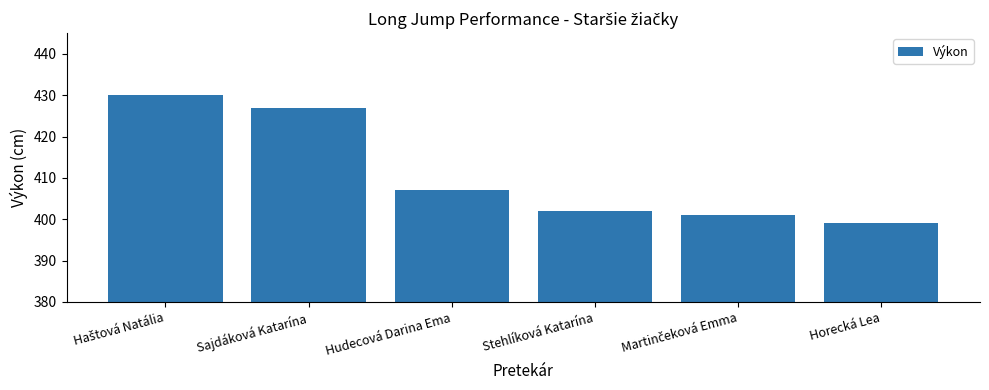

Reading right to left, list all the values displayed in this chart.

399	401	402	407	427	430